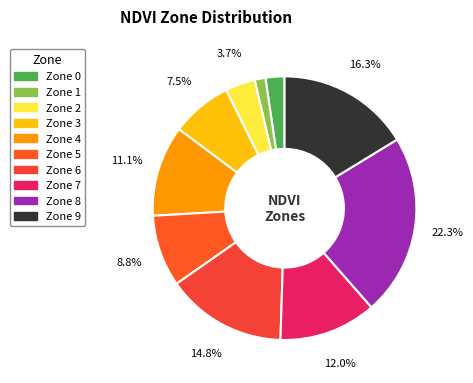

To the nearest percent, what is the difference between the largest and smallest slice percentages?

21%